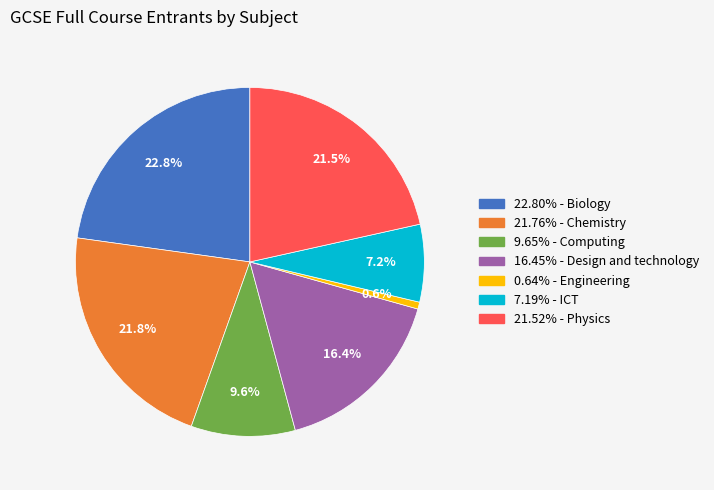

Count the number of slices in the pie.

7